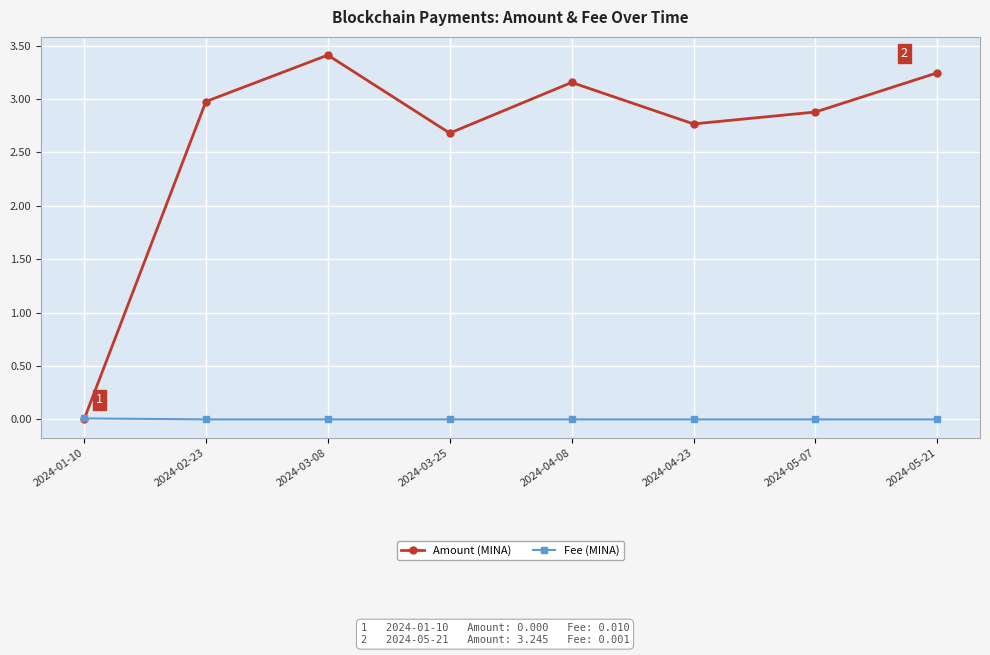

True or false: Amount (MINA) has a value of 2.1 at 2024-05-21.

False